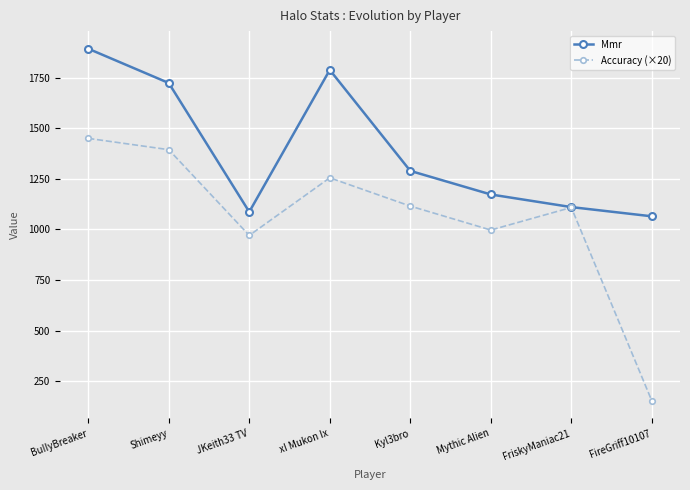

Rank the series at BuIIyBreaker from lowest to highest value.

Accuracy (×20), Mmr